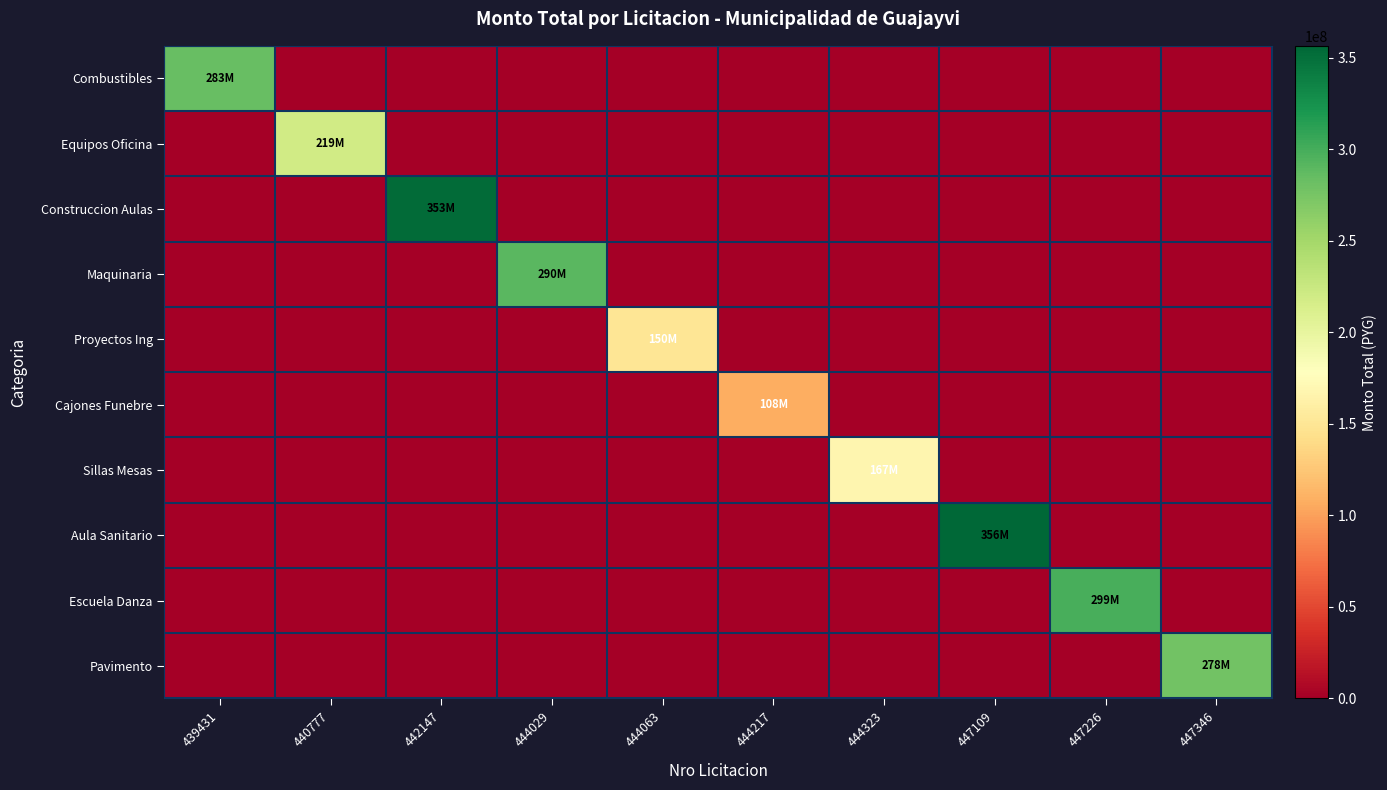

What is the difference between the highest and lowest values at 444029?

290000000